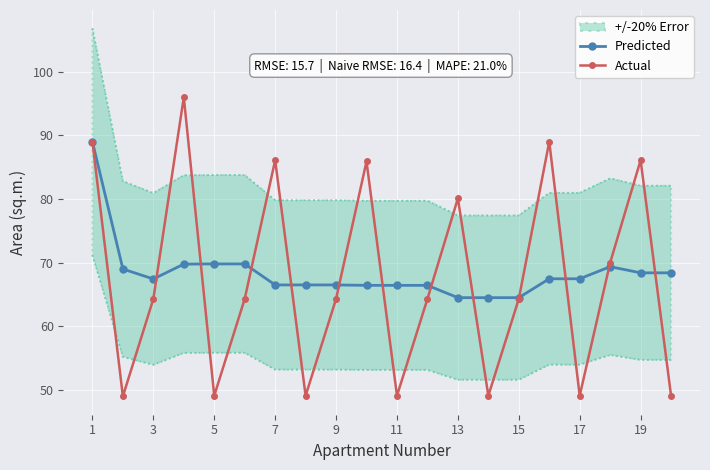

At which label does Predicted first exceed 67?

1